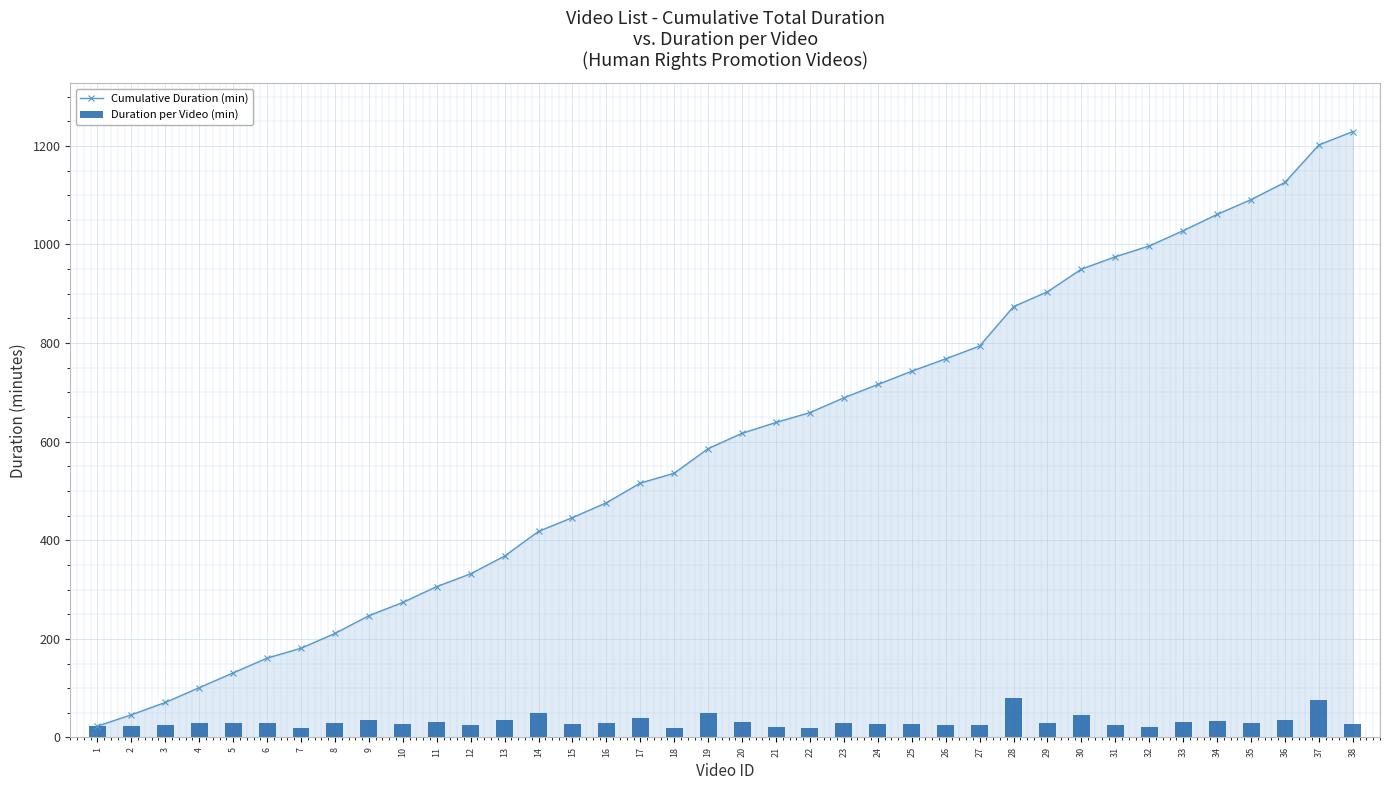

Rank the series by their maximum value, from highest to lowest.

Cumulative Duration (min), Duration per Video (min)